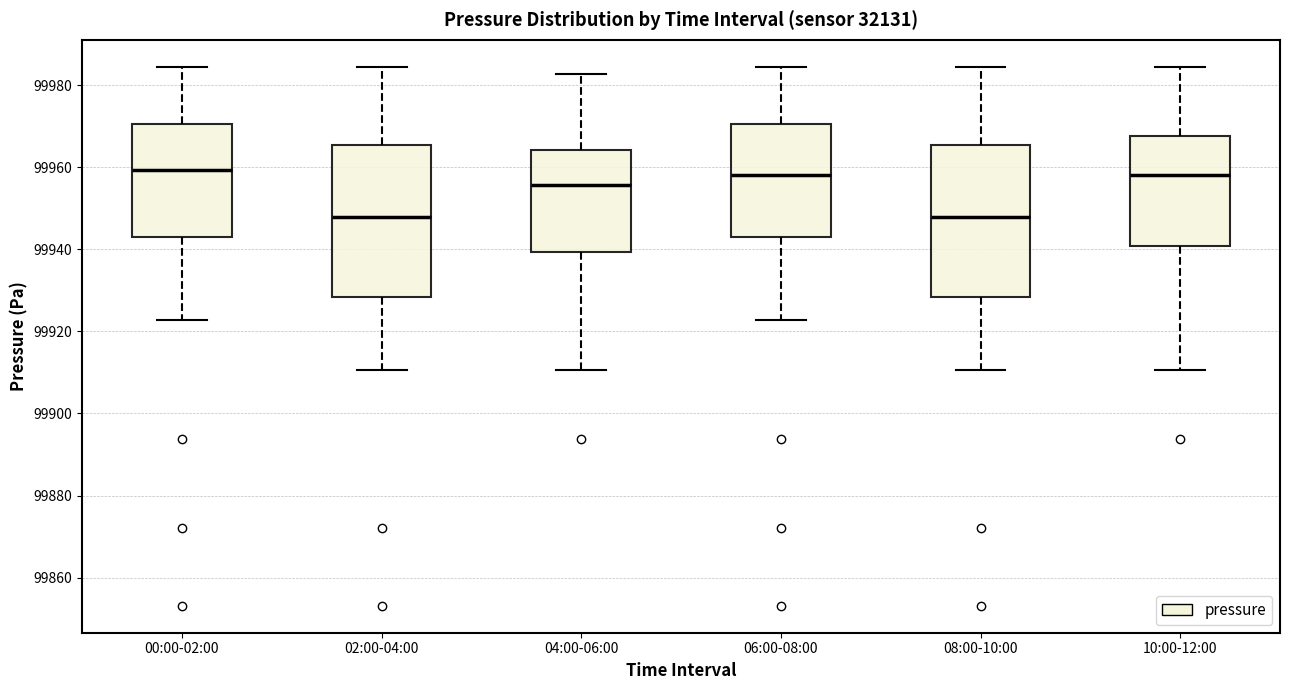

Where does the median line of the box for 04:00-06:00 sit on the y-axis? The values are not printed on the chart, so give them approximately, as read against the axis.

99956